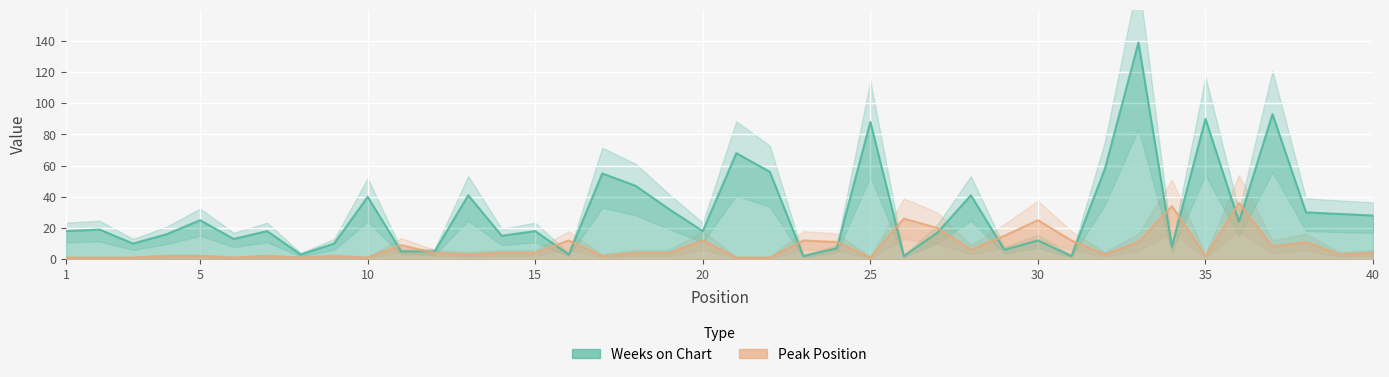

What is the maximum value shown in the chart?

139